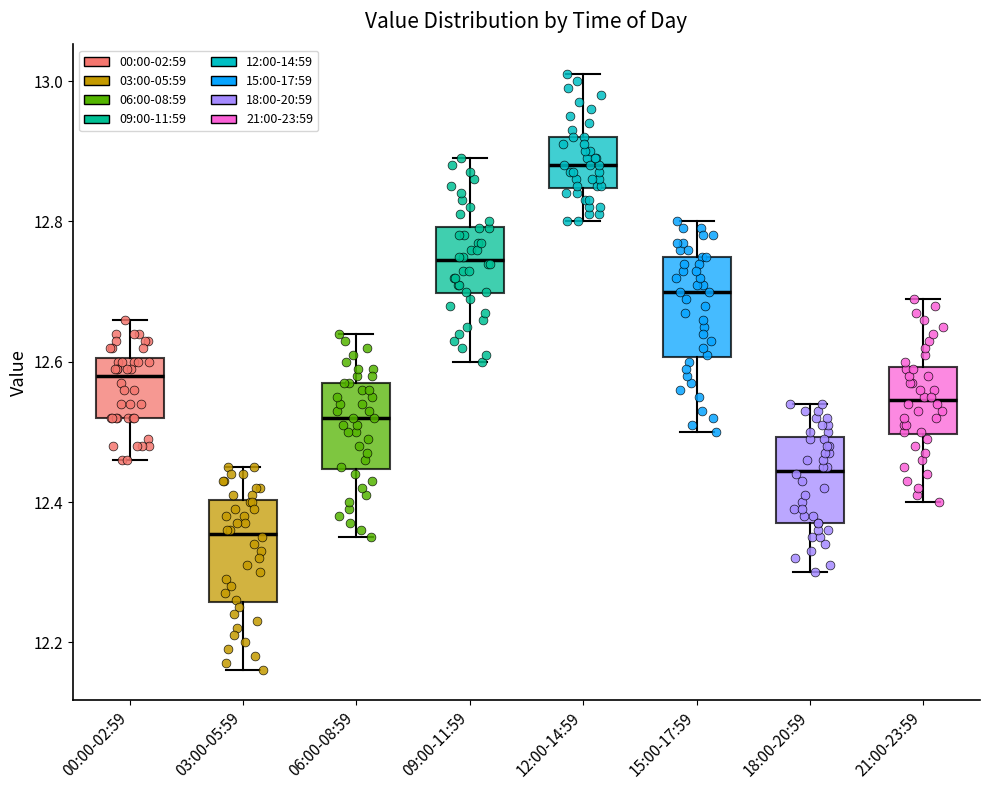

Which box's median line is the highest?

12:00-14:59